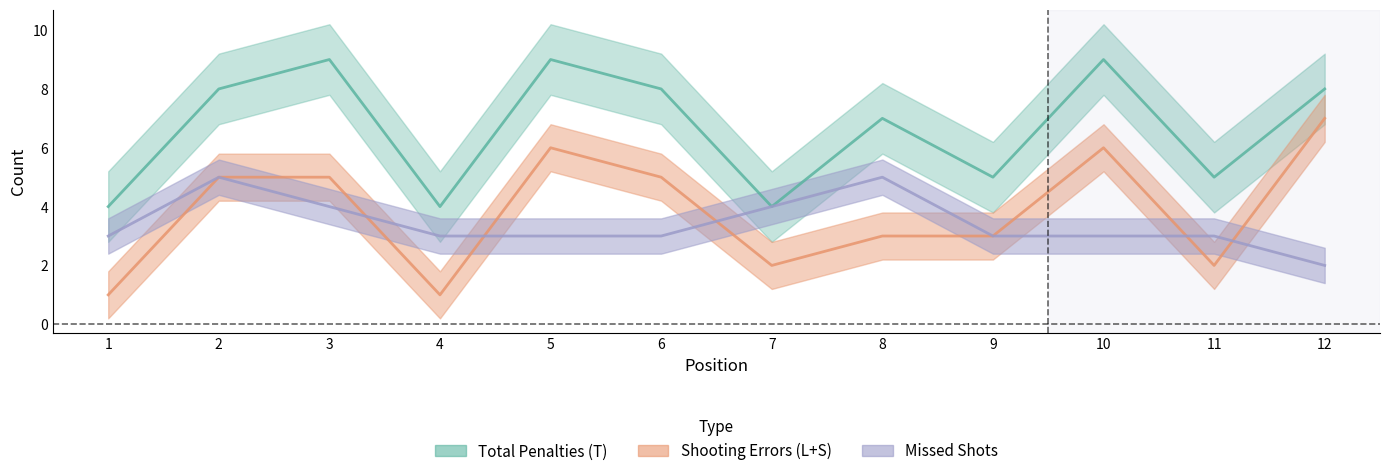

What is the difference between the highest and lowest values at 11?

3